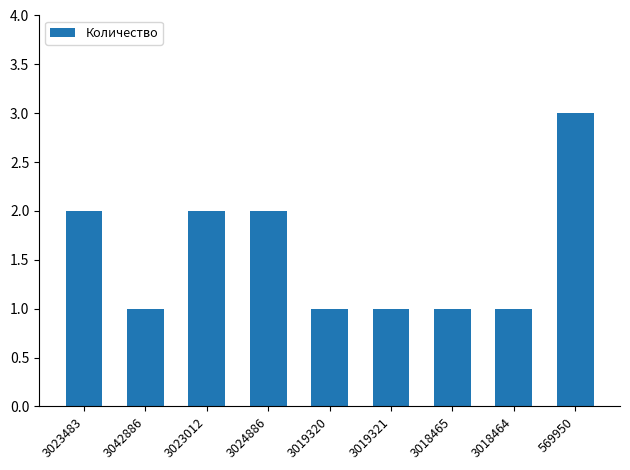

What is the ratio of the value at 3018465 to the value at 3018464?

1.0